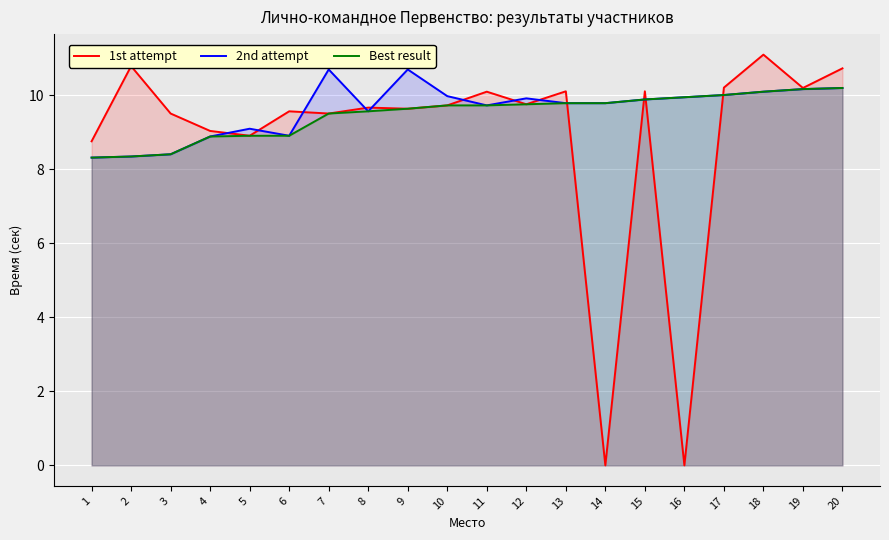

How many lines are shown in the chart?

3